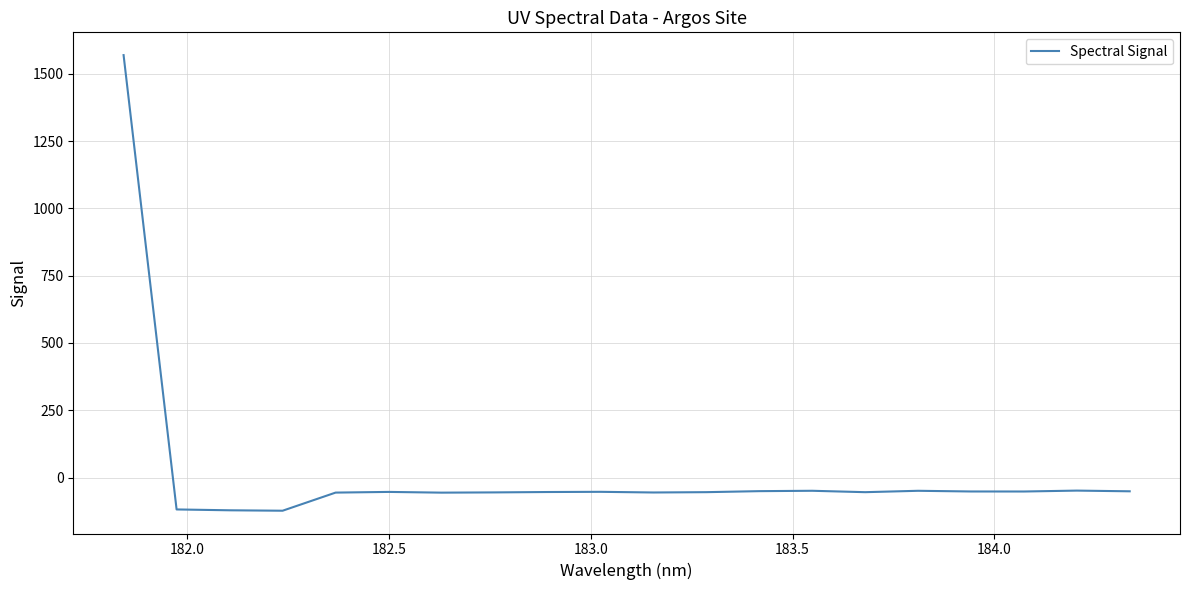

How many categories are shown in the chart?

20